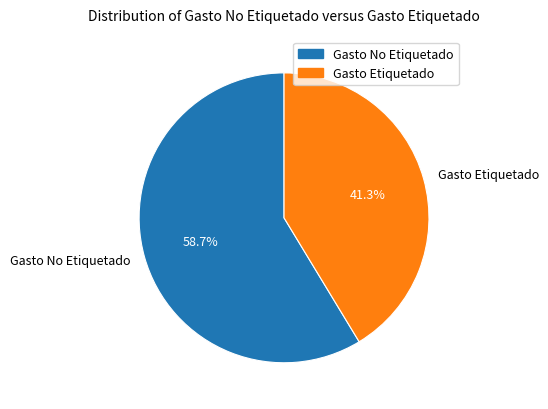

Which has a higher value, Gasto No Etiquetado or Gasto Etiquetado?

Gasto No Etiquetado